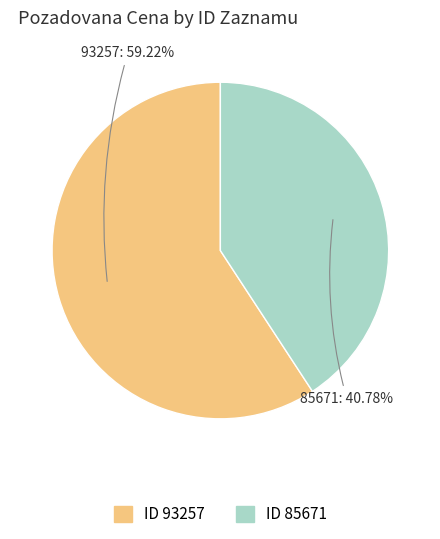

Which category has the smallest portion of the pie?

85671